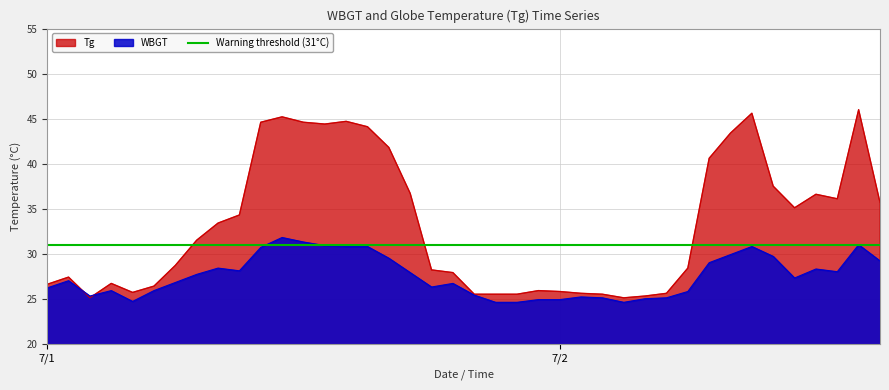

True or false: WBGT and Tg cross at least once.

True